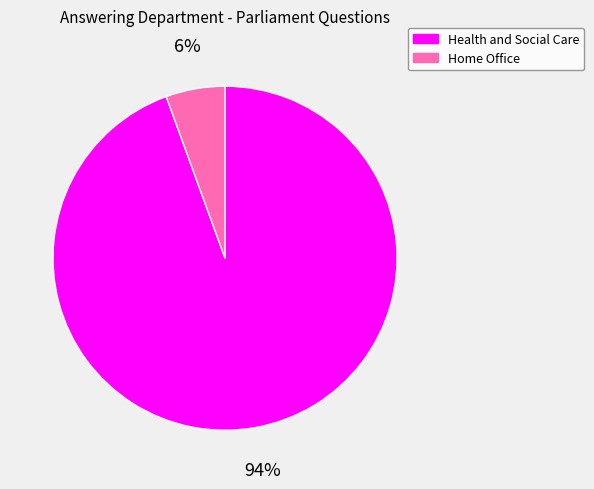

Which has a higher value, Home Office or Health and Social Care?

Health and Social Care